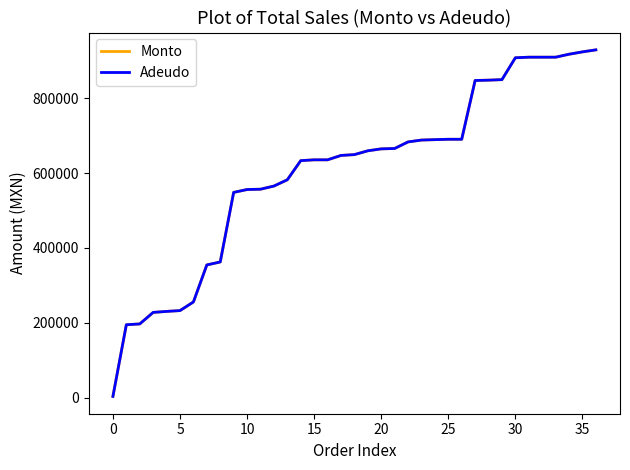

Does the chart display data point markers on the line(s)?

No